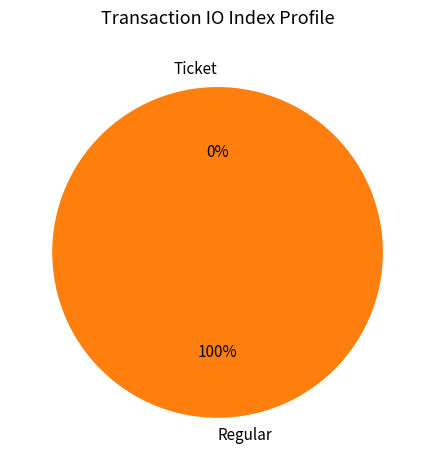

Which category has the biggest portion of the pie?

Regular